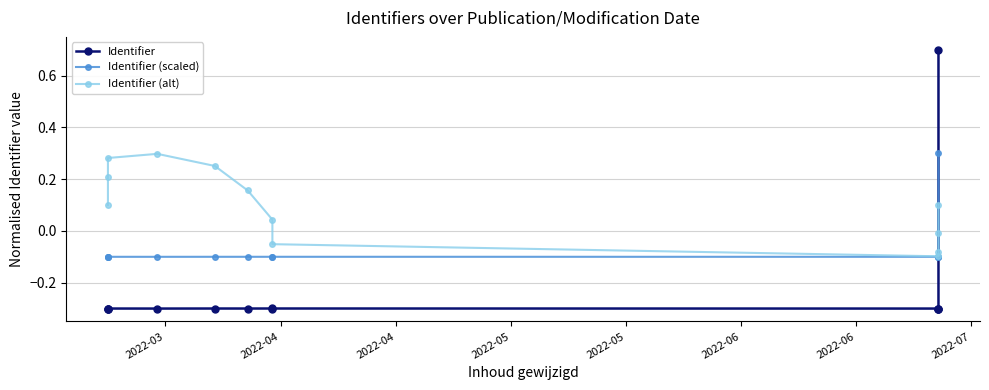

In Identifier (alt), how many points are higher than both neighbors (excluding endpoints)?

1